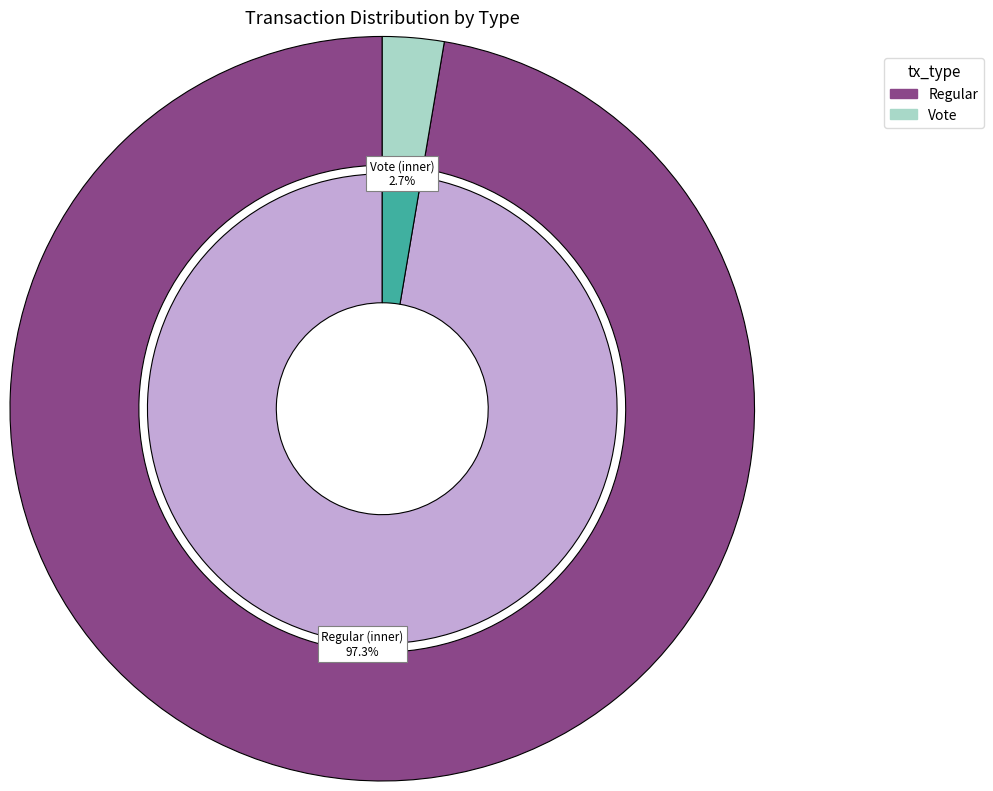

True or false: Regular (io_index=73) accounts for 97% of the total.

True